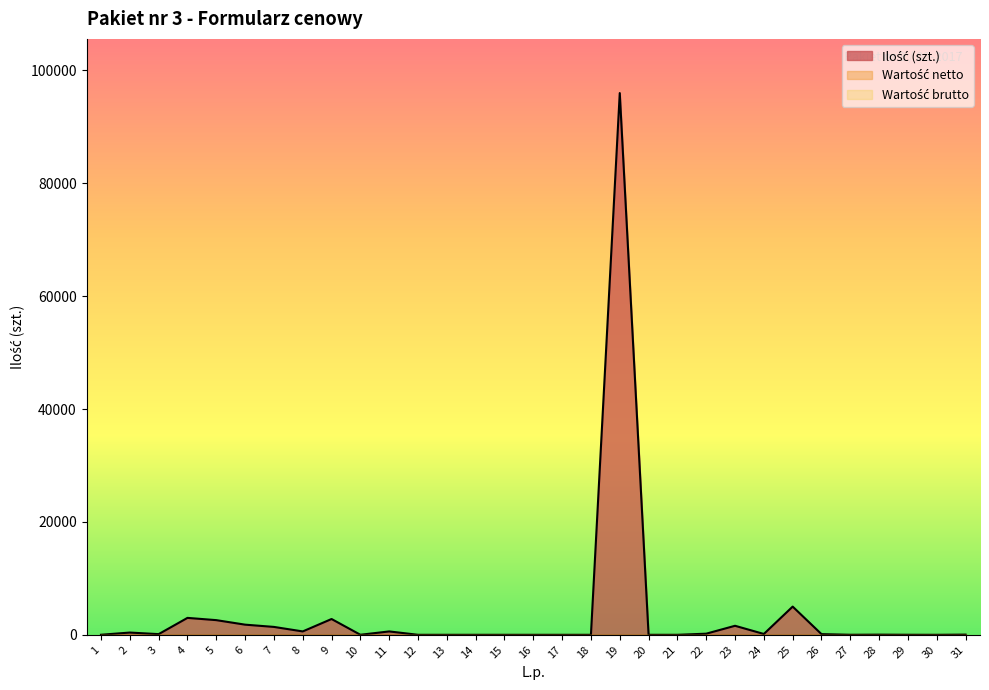

Which series has the largest range (max minus min)?

Ilość (szt.)